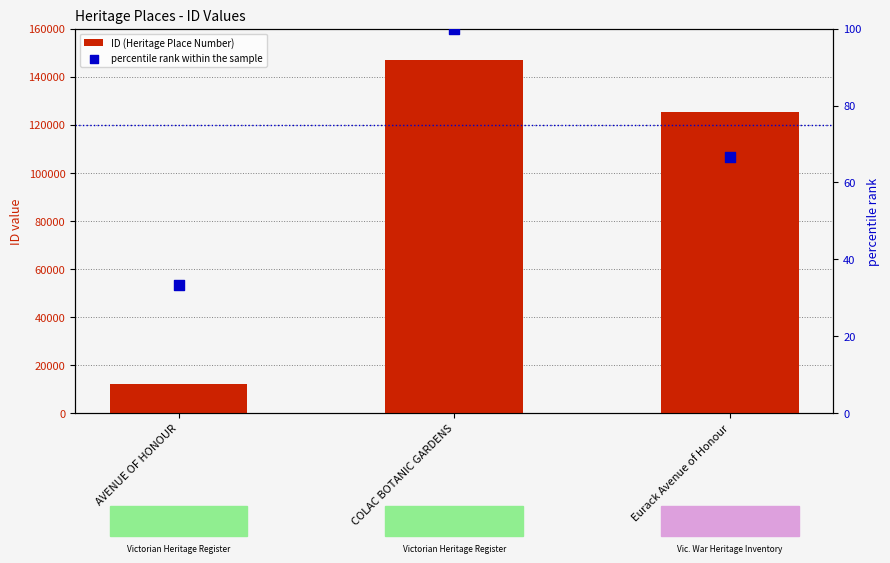

Which series has the largest total across all categories?

ID (Heritage Place Number)